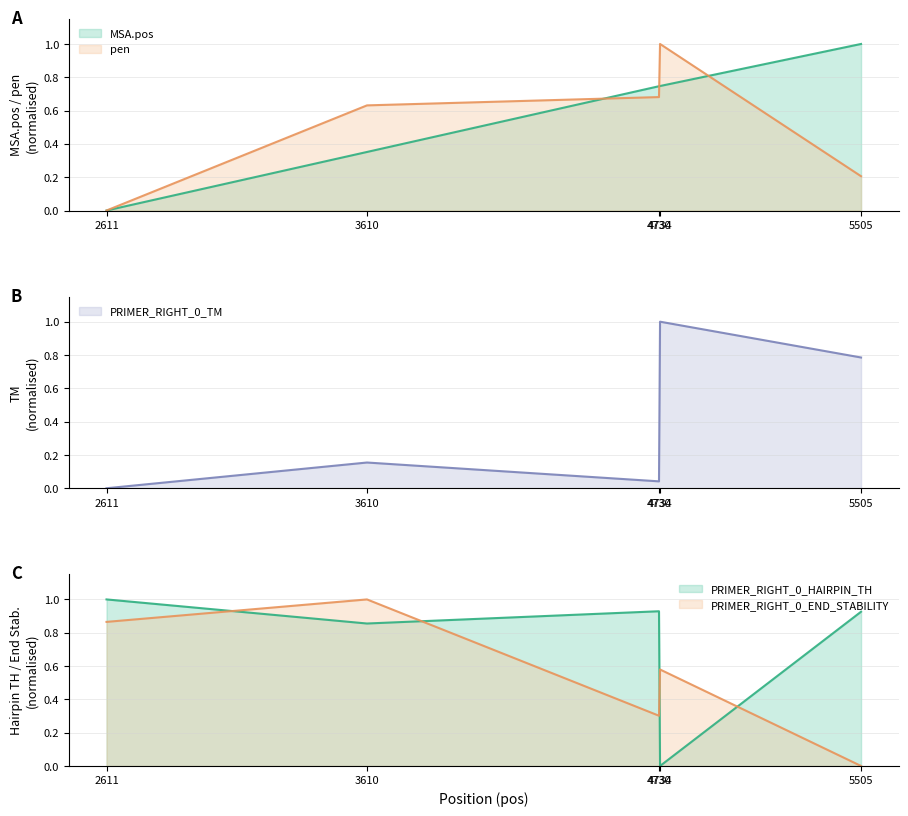

What is the difference between the second highest and second lowest values in the pen series?

0.5